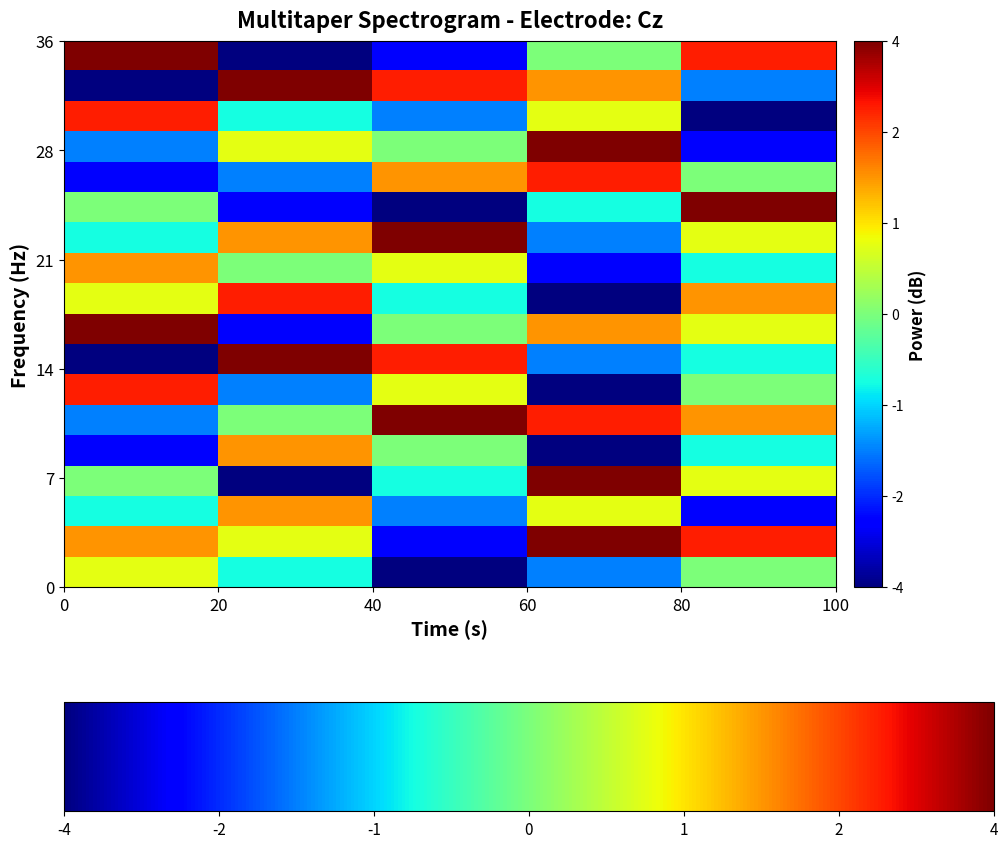

What is the smallest value displayed?

1